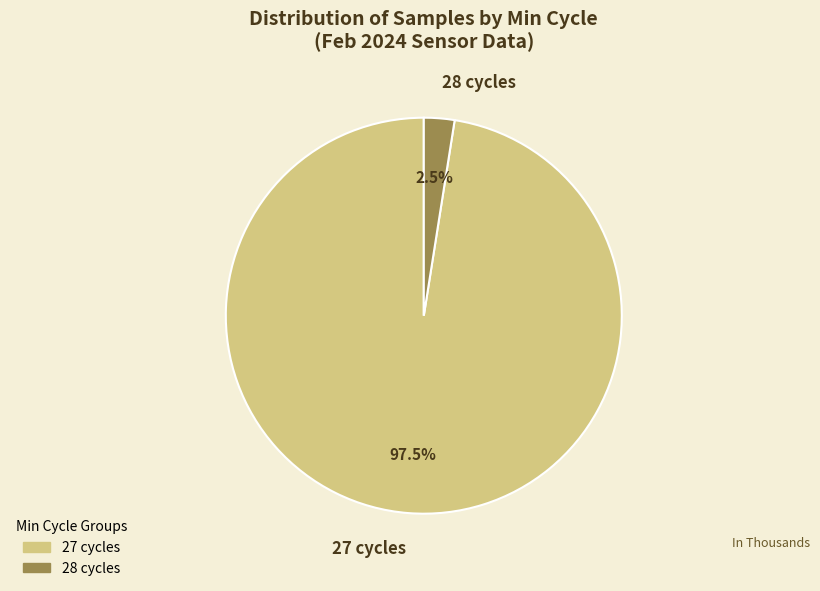

Is there any slice that represents more than half of the pie?

Yes